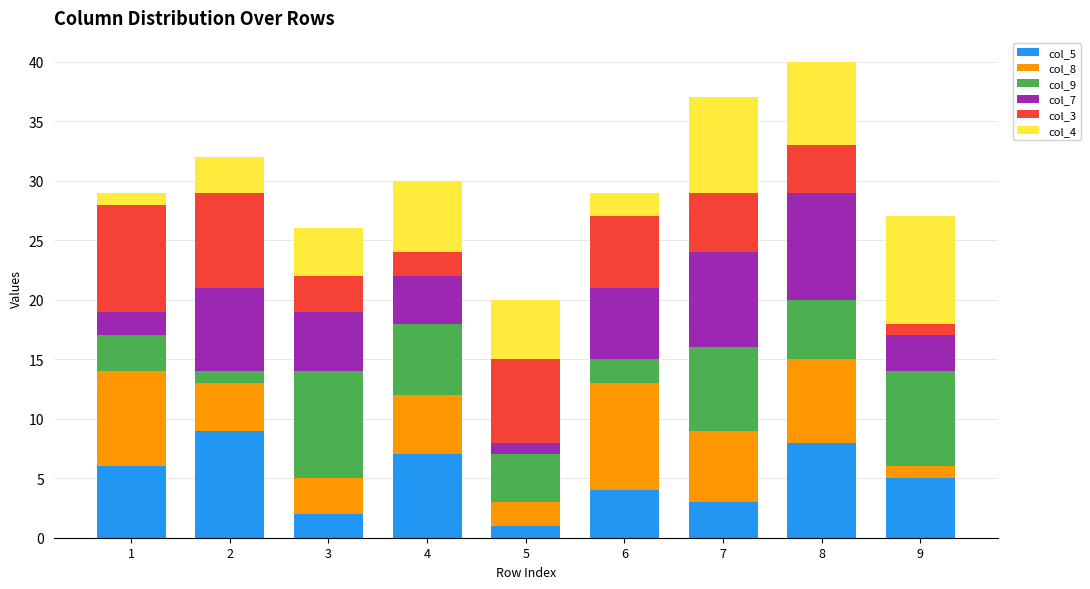

What value does the col_8 series have at 1?

8